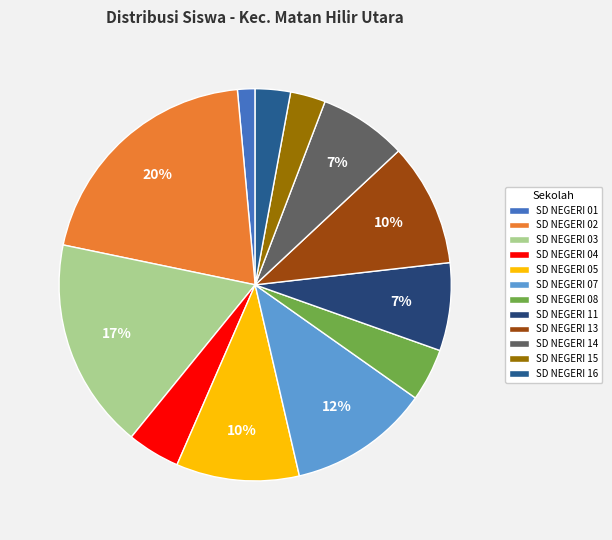

Is SD NEGERI 15 the majority of the pie?

No